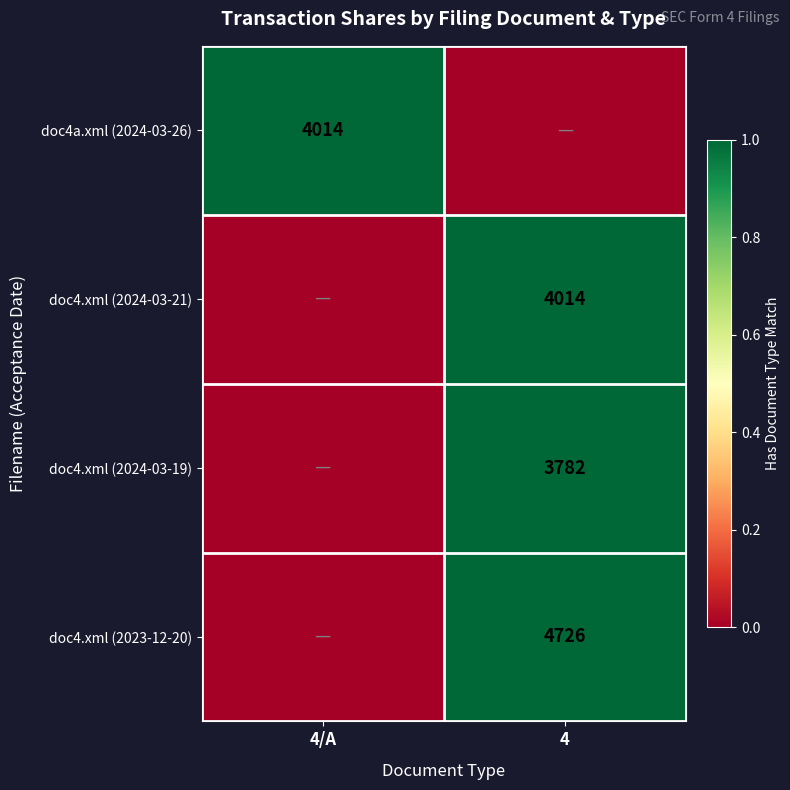

The value of doc4.xml (2023-12-20) at 4 is 7274. True or false?

False